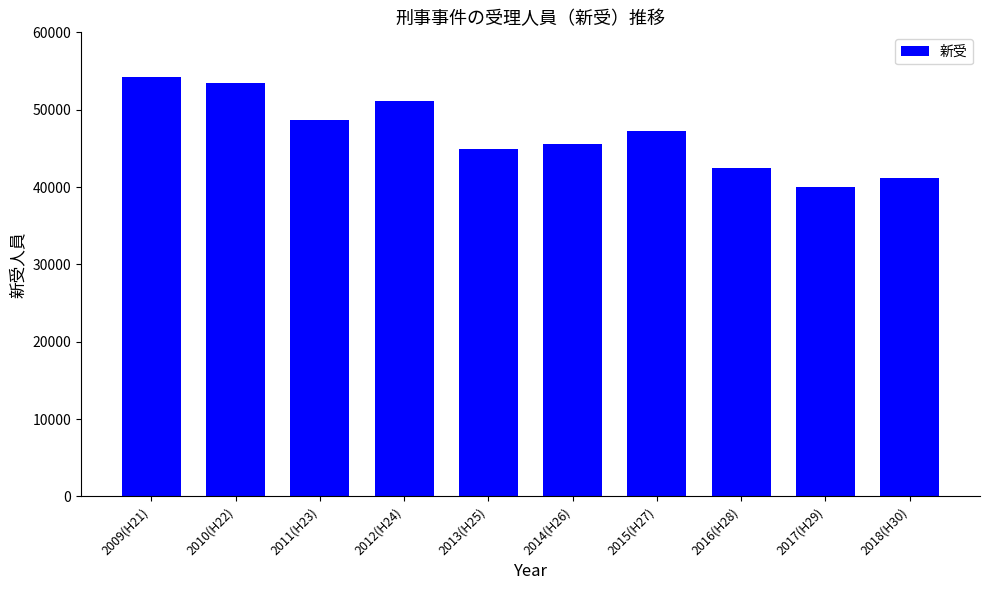

Does the chart contain stacked bars?

No